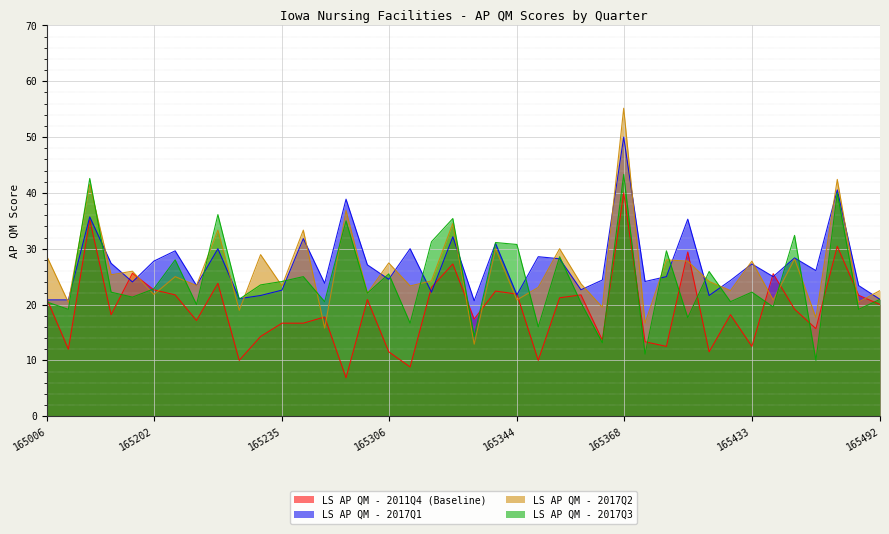

What is the sum of the LS AP QM - 2017Q2 values at 165227 and 165433?

46.7